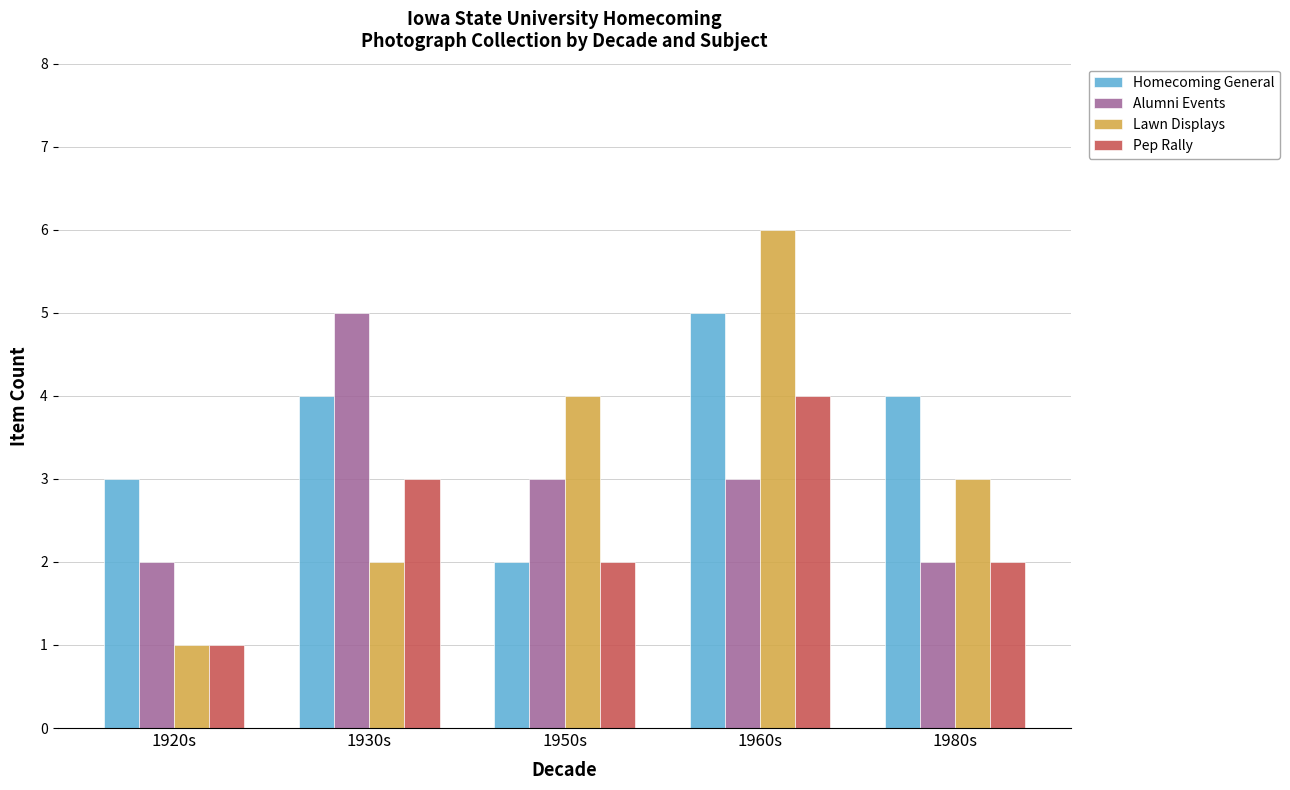

Reading right to left, extract all data points from this chart.

Homecoming General: 4	5	2	4	3
Alumni Events: 2	3	3	5	2
Lawn Displays: 3	6	4	2	1
Pep Rally: 2	4	2	3	1